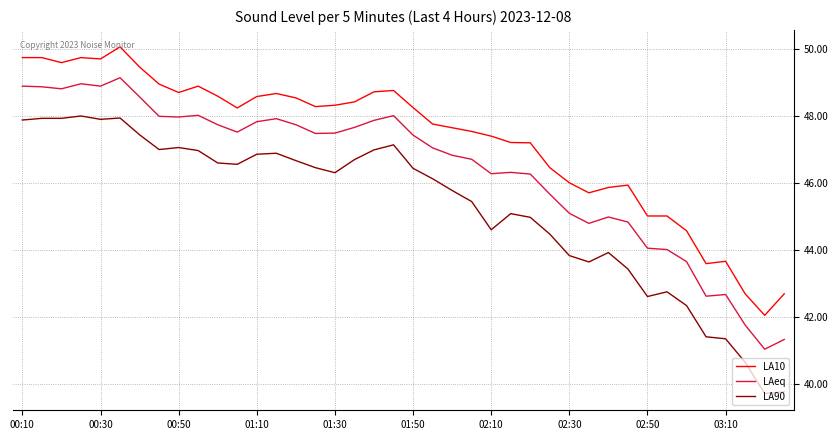

What is the difference between the maximum and minimum values in the LA90 series?

8.3